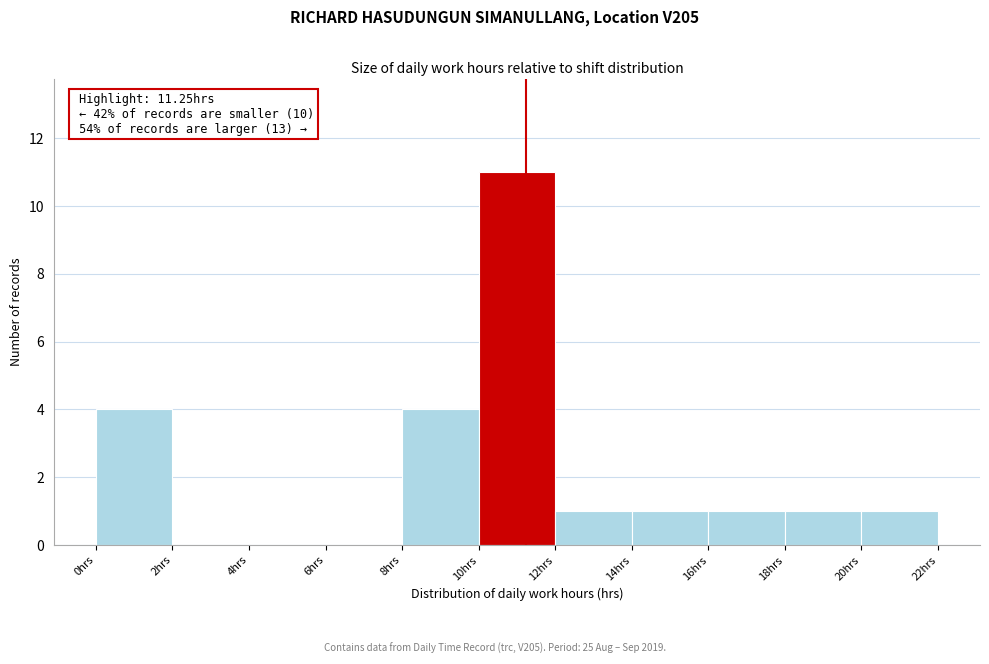

Over which range of the x-axis is the bar tallest?

10 to 12